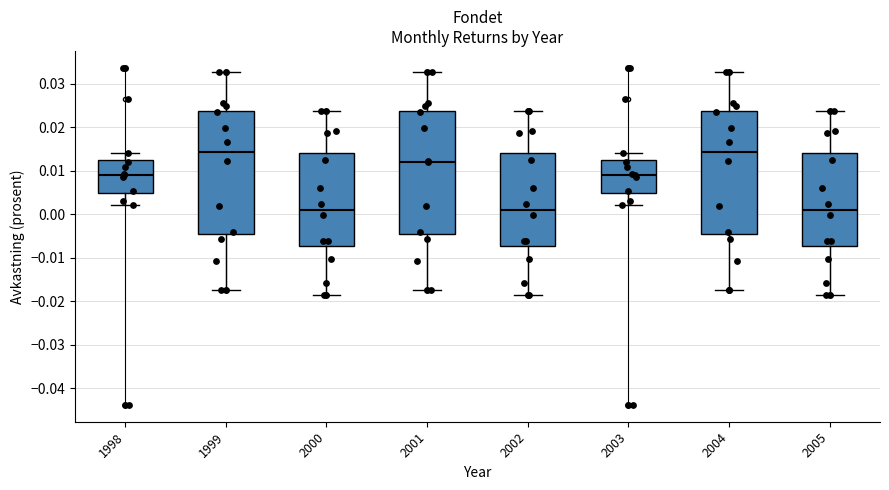

Reading left to right, transcribe this box plot: for each box, give where its median line is, the range the box spans, and where its two whiskers end, as read against the y-axis. The values are not printed on the chart, so give them approximately, as read against the axis.

1998: median 0.009, box 0.005 to 0.012, whiskers 0.002 to 0.014
1999: median 0.014, box -0.005 to 0.024, whiskers -0.017 to 0.033
2000: median 0.001, box -0.007 to 0.014, whiskers -0.019 to 0.024
2001: median 0.012, box -0.005 to 0.024, whiskers -0.017 to 0.033
2002: median 0.001, box -0.007 to 0.014, whiskers -0.019 to 0.024
2003: median 0.009, box 0.005 to 0.012, whiskers 0.002 to 0.014
2004: median 0.014, box -0.005 to 0.024, whiskers -0.017 to 0.033
2005: median 0.001, box -0.007 to 0.014, whiskers -0.019 to 0.024